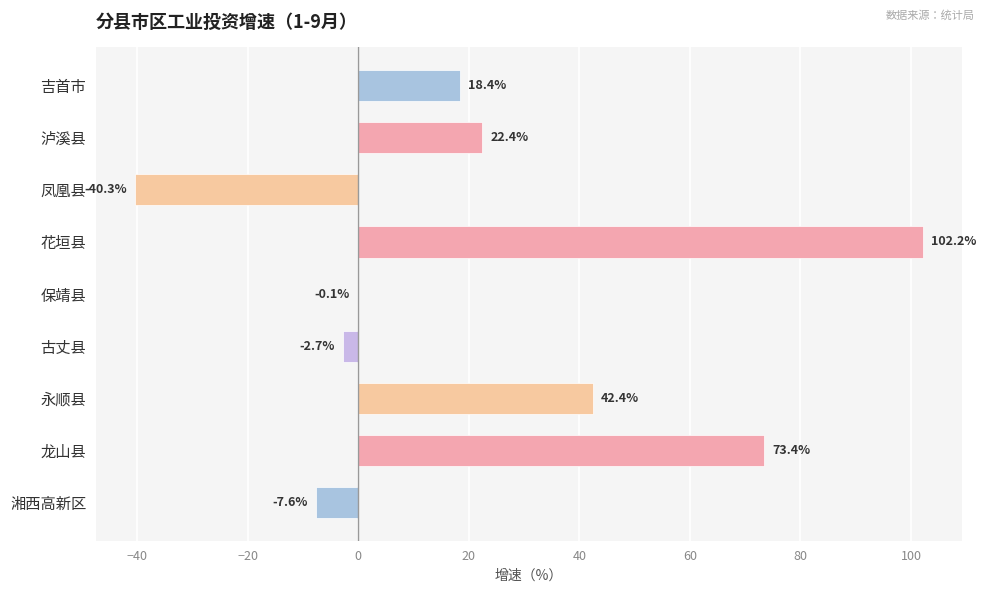

The chart shows a value of -57.4 at 凤凰县. True or false?

False